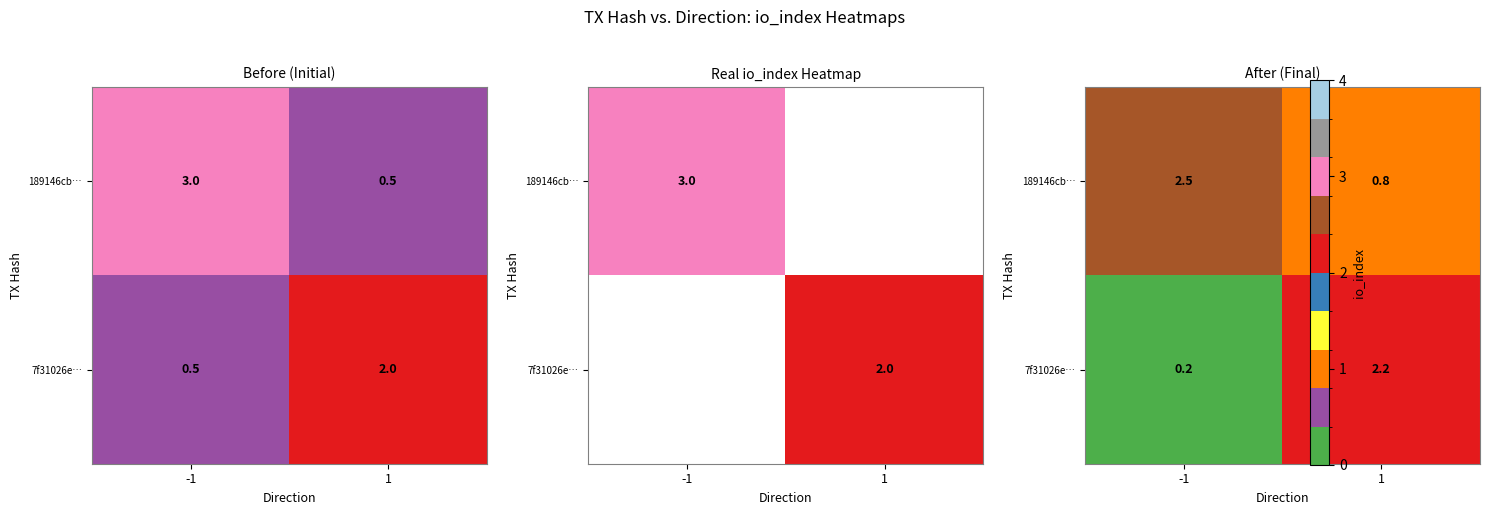

How many series are shown in this chart?

2